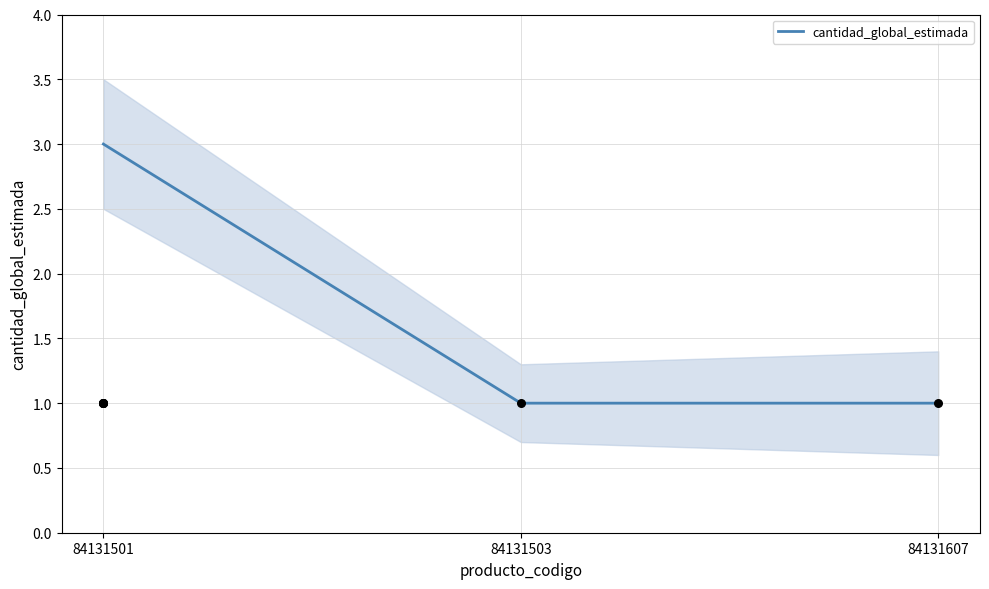

What is the change in value from 84131501 to 84131607?

-2